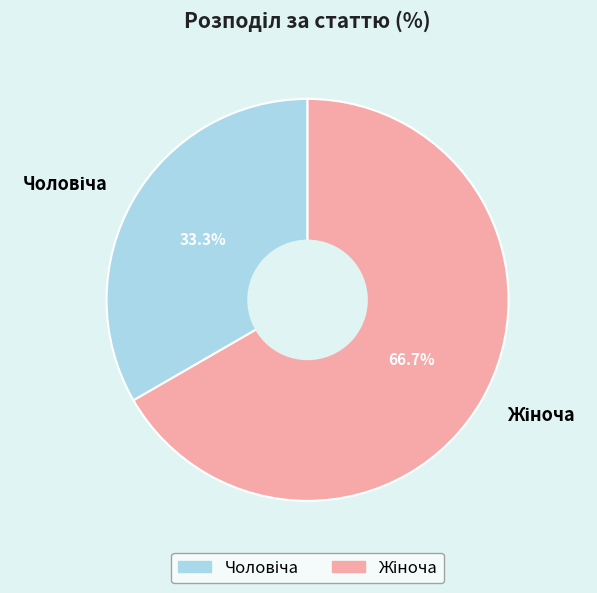

Does any single category account for the majority?

Yes